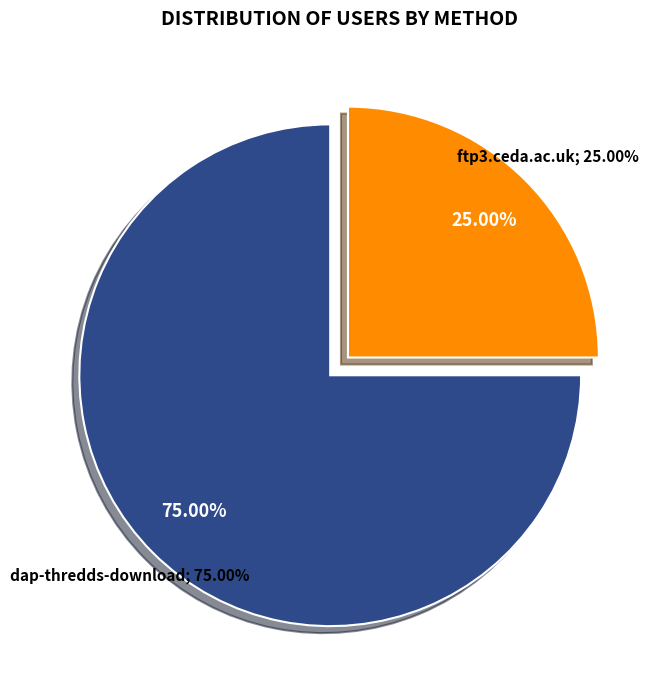

Does dap-thredds-download represent more than half of the total?

Yes